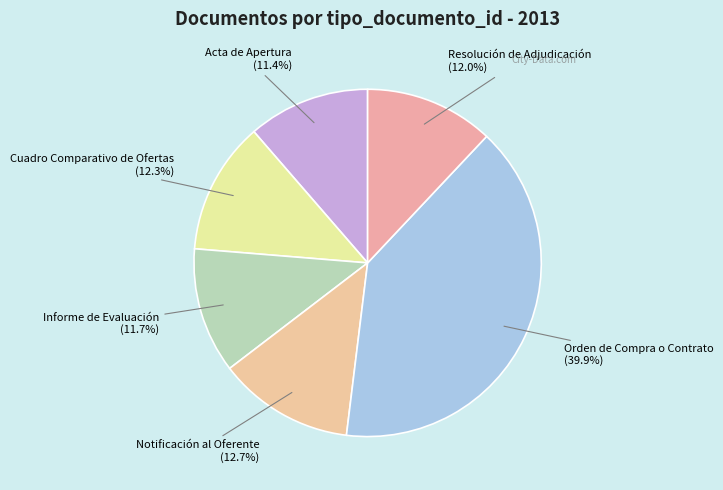

Is it true that Notificación al Oferente is 13% of the pie?

True